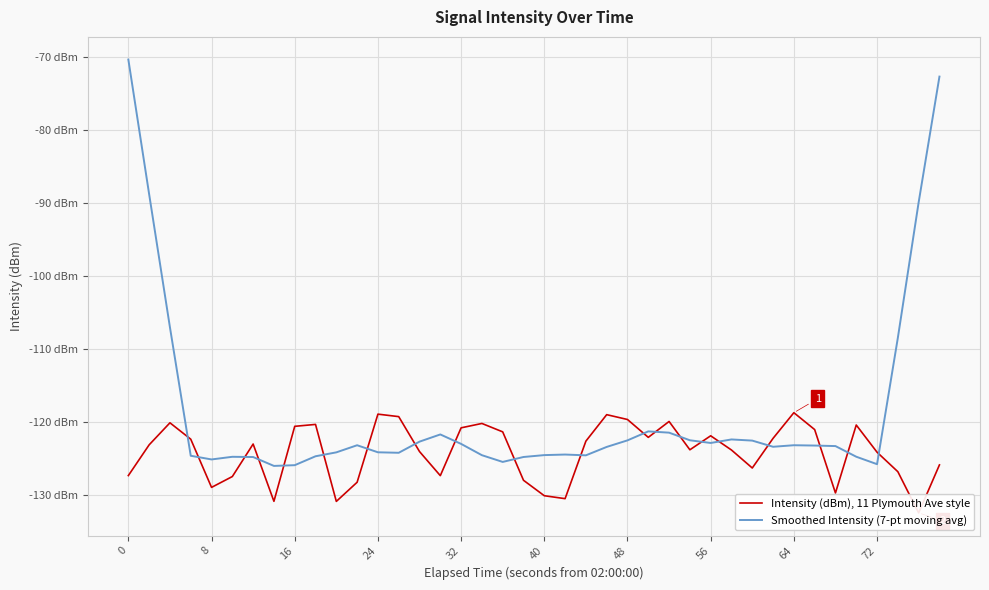

What is the minimum value shown in the chart?

-132.4